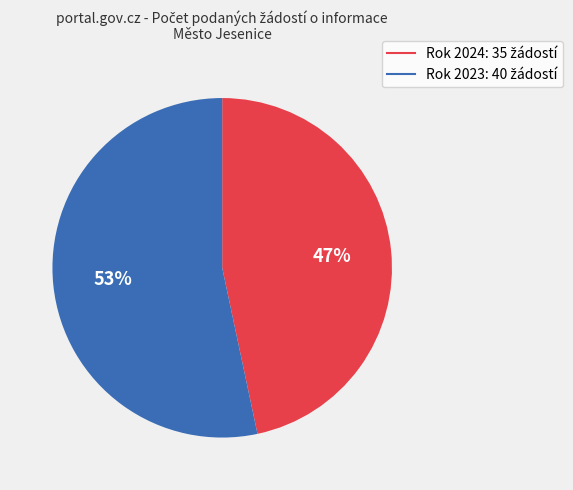

To the nearest percent, what is the average slice percentage?

50%